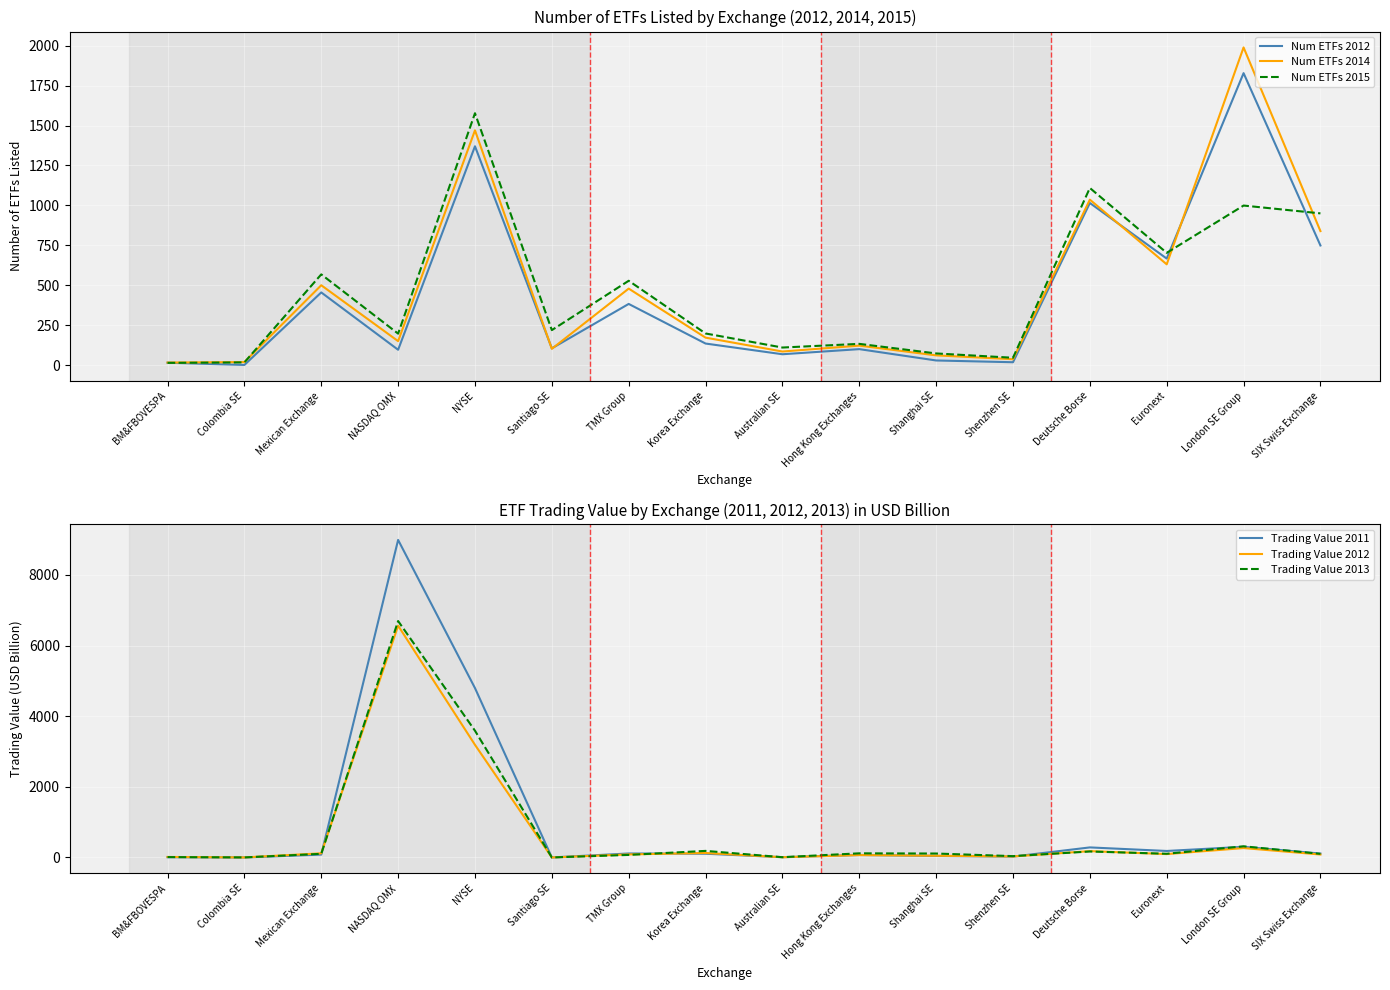

At which label does Num ETFs 2015 first exceed 219?

Mexican Exchange